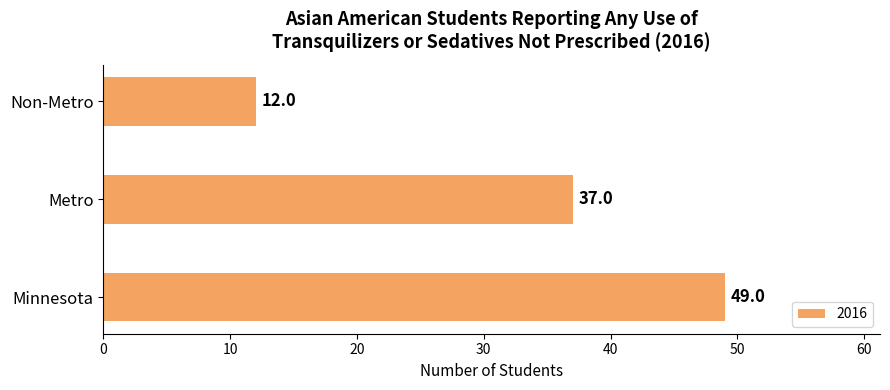

Read the value at Non-Metro, to the nearest 5.

10